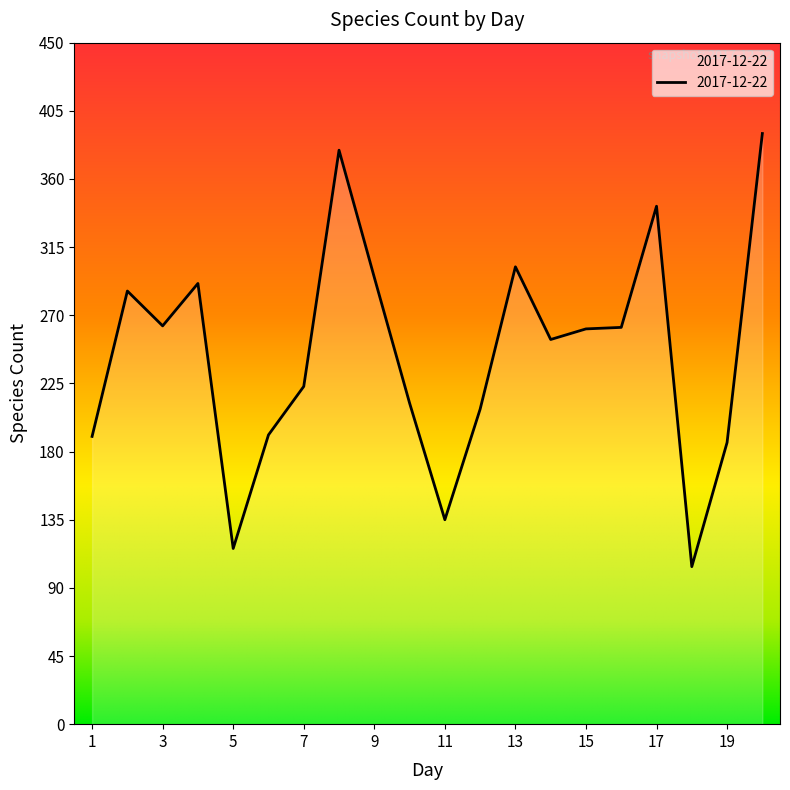

What is the minimum value shown in the chart?

104